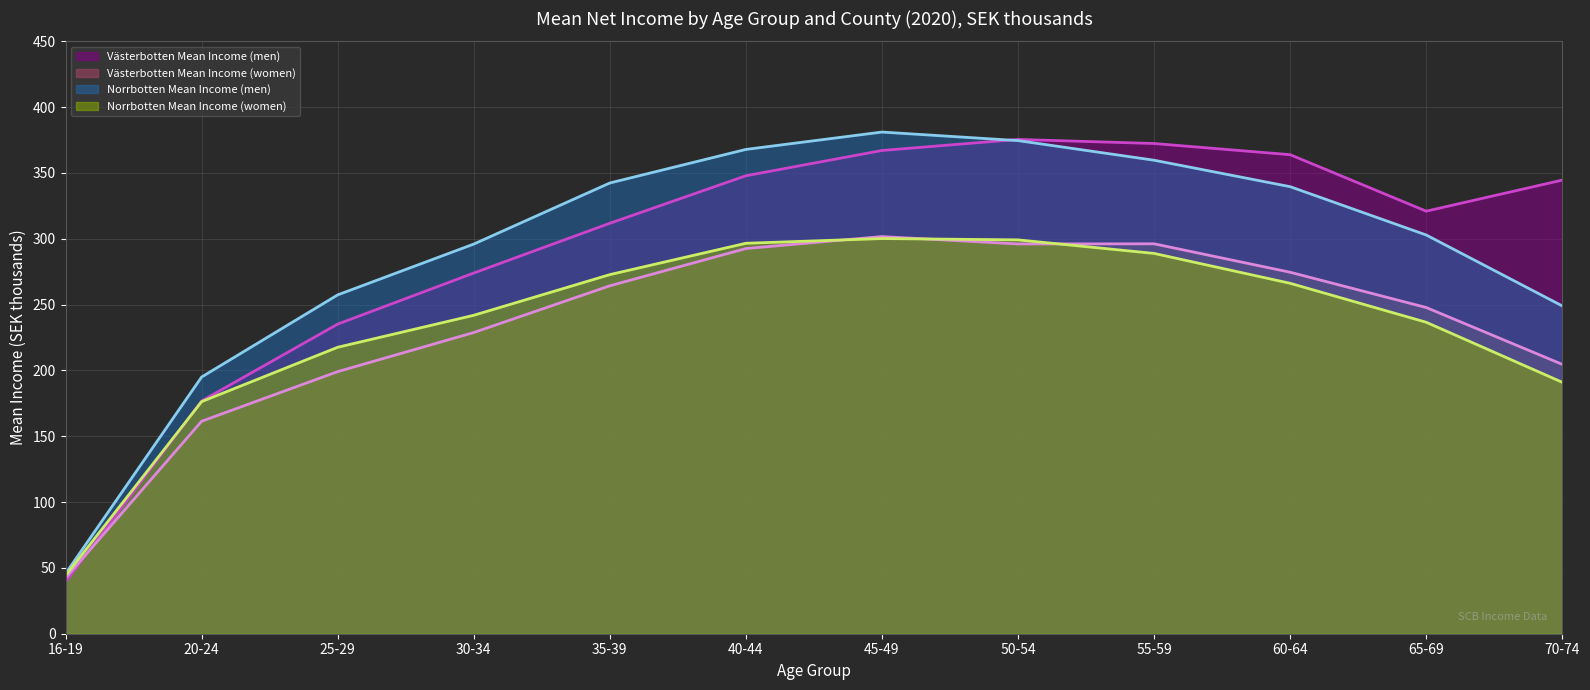

How many intersections are there between Västerbotten Mean Income (men) (line) and Norrbotten Mean Income (women) (line)?

1